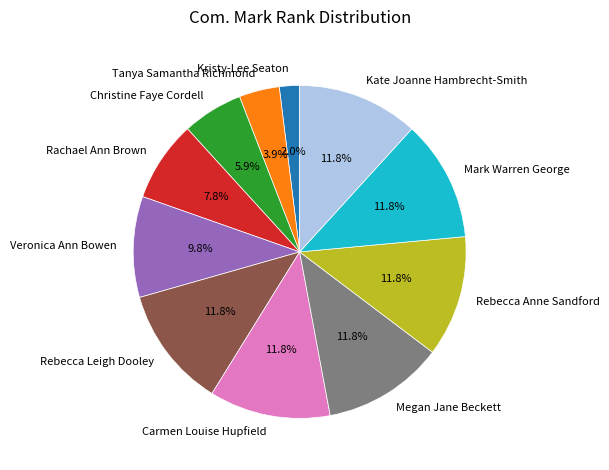

The Veronica Ann Bowen slice represents 1% of the pie. True or false?

False